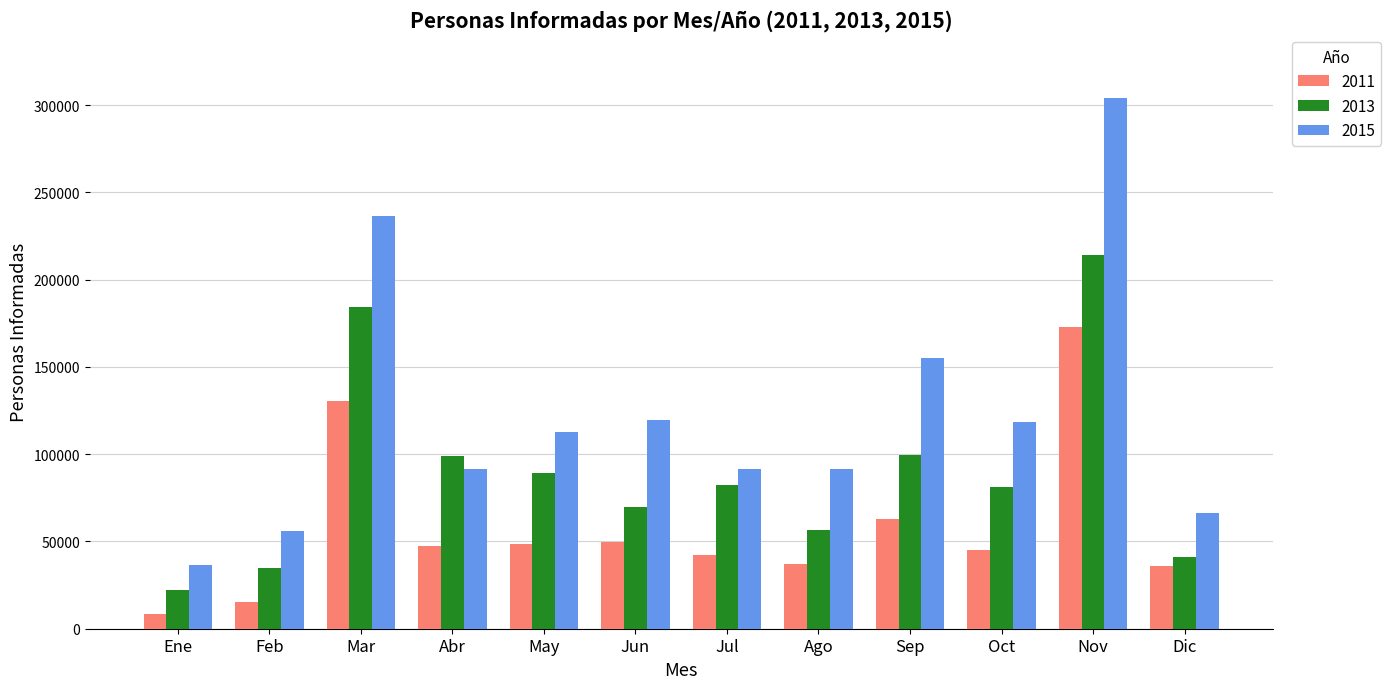

What is the lowest value of the 2011 series?

8298